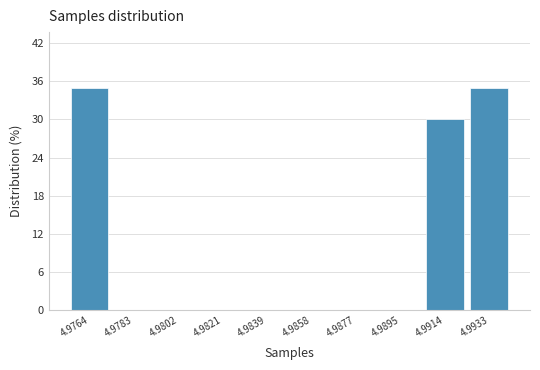

Reading left to right, extract all data points from this chart.

4.9764=35	4.9783=0	4.9802=0	4.9821=0	4.9839=0	4.9858=0	4.9877=0	4.9895=0	4.9914=30	4.9933=35